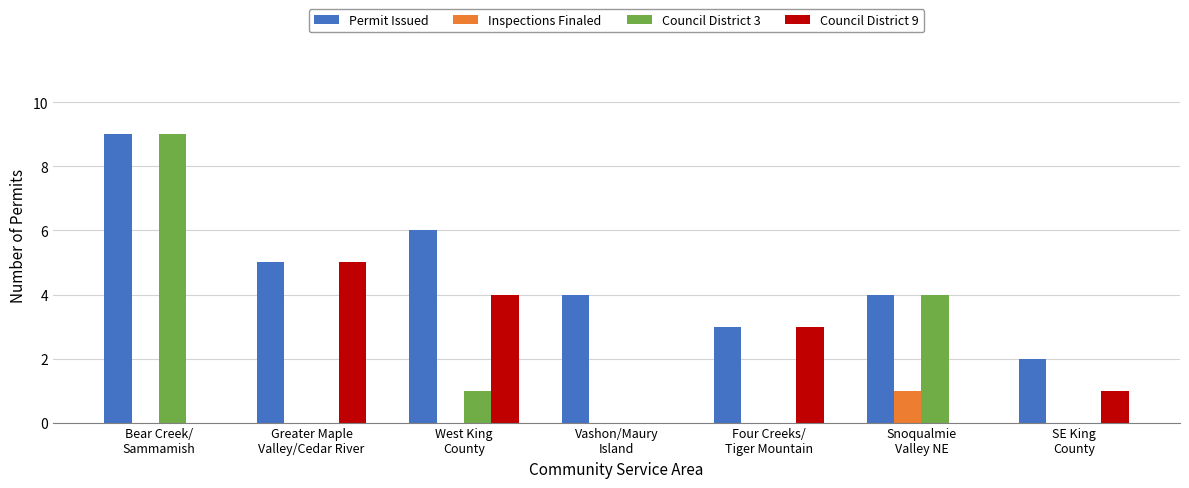

Which series has the largest total across all categories?

Permit Issued